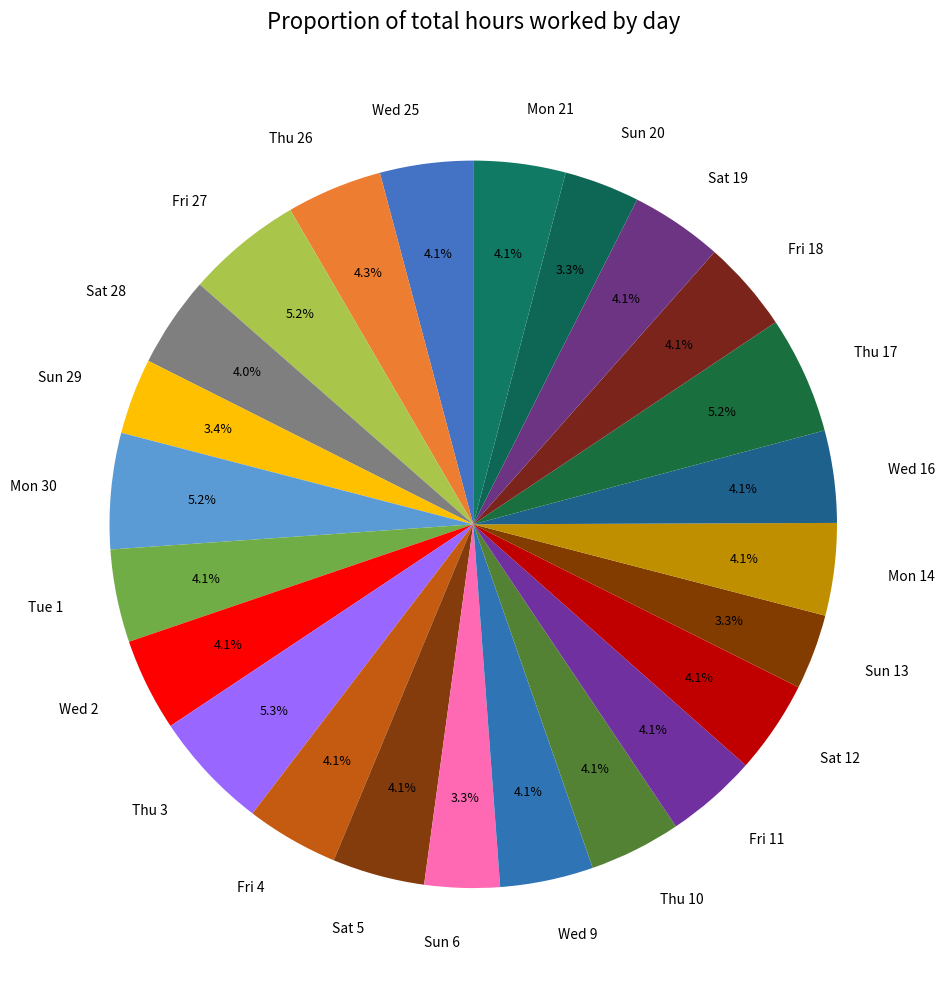

How much of the chart is everything except Thu 17?

94.8%